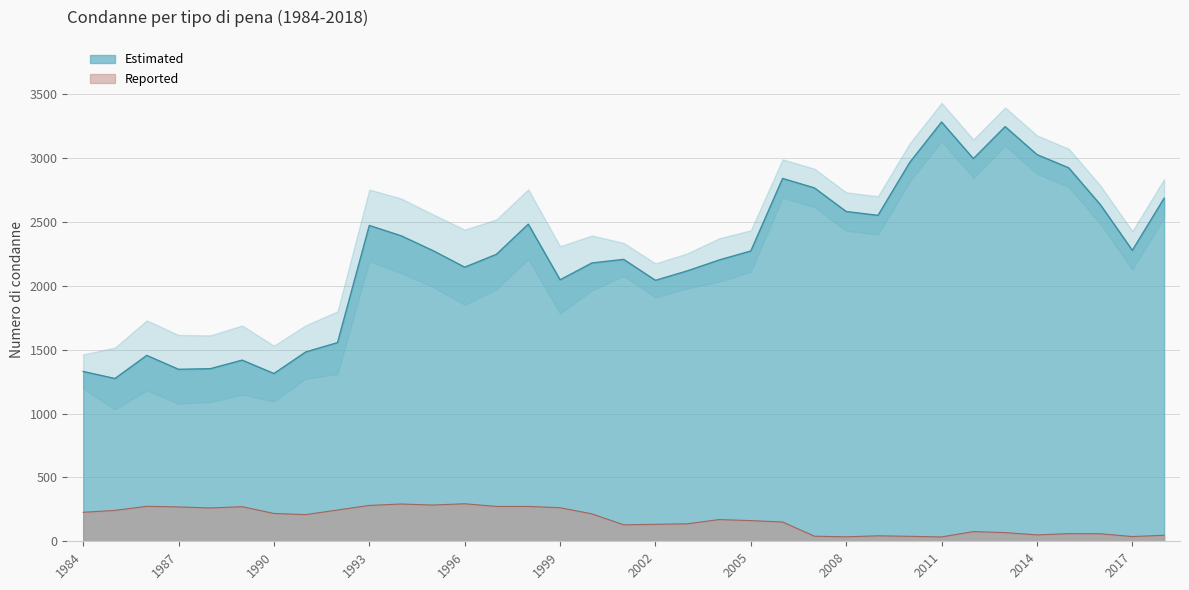

Which series changed the most between 1990 and 1991?

Totale